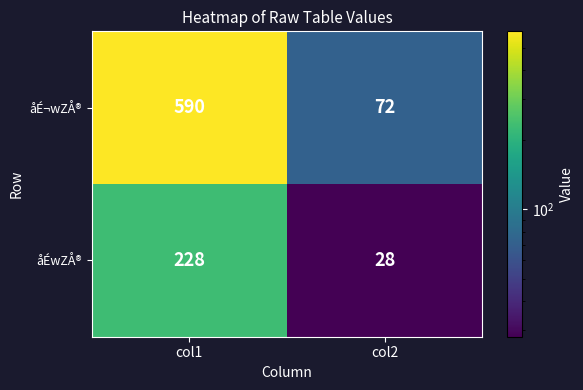

Rank the categories by åÉ¬wZÅ® value from lowest to highest.

col2, col1